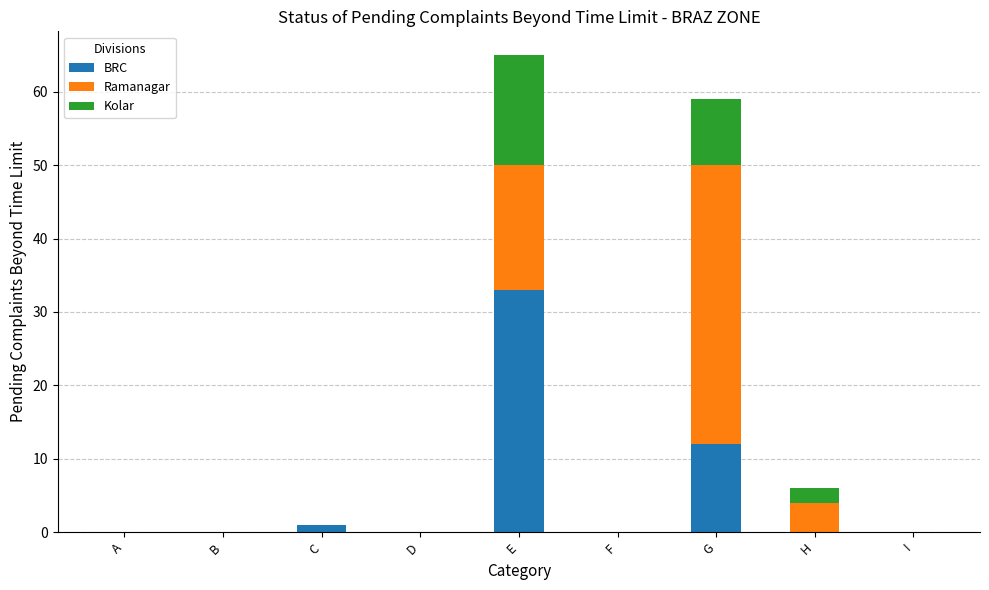

At which category is the sum across all series the highest?

E